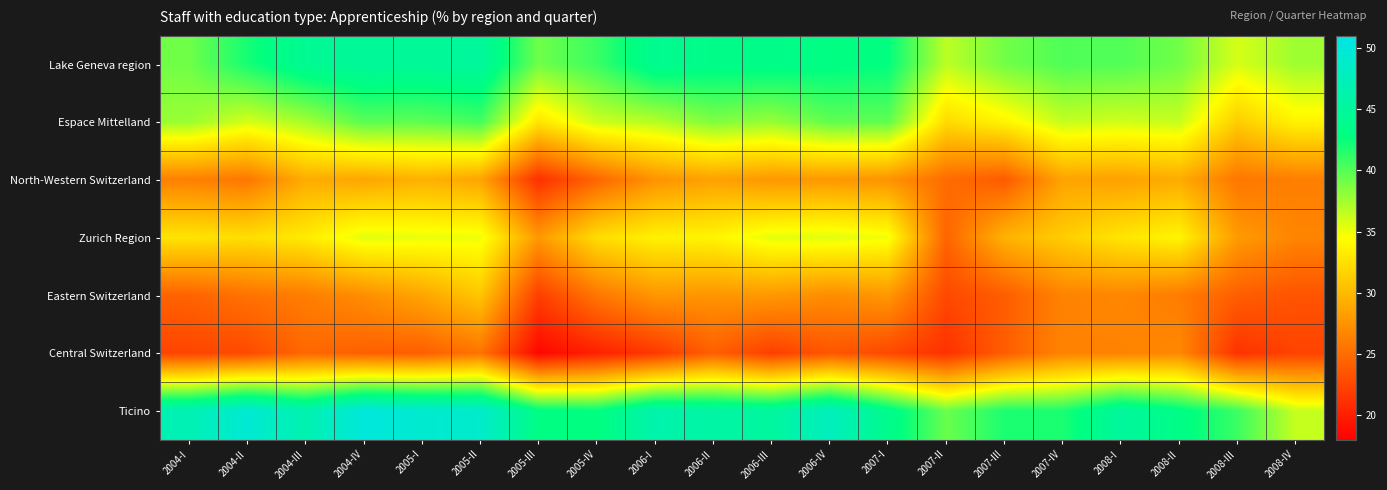

At which category is the sum across all series the highest?

2005-II